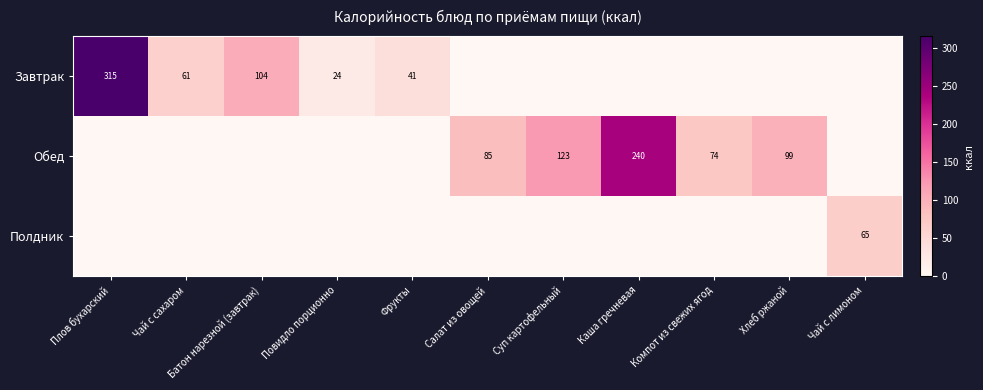

True or false: Обед has a value of 85 at Салат из овощей.

True